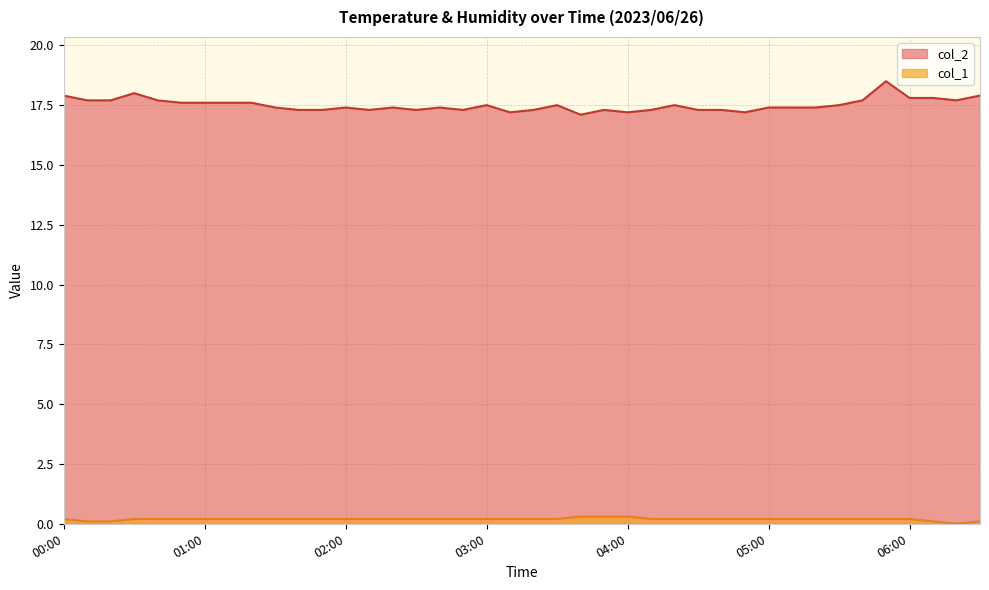

True or false: col_1 and col_2 intersect in this chart.

False